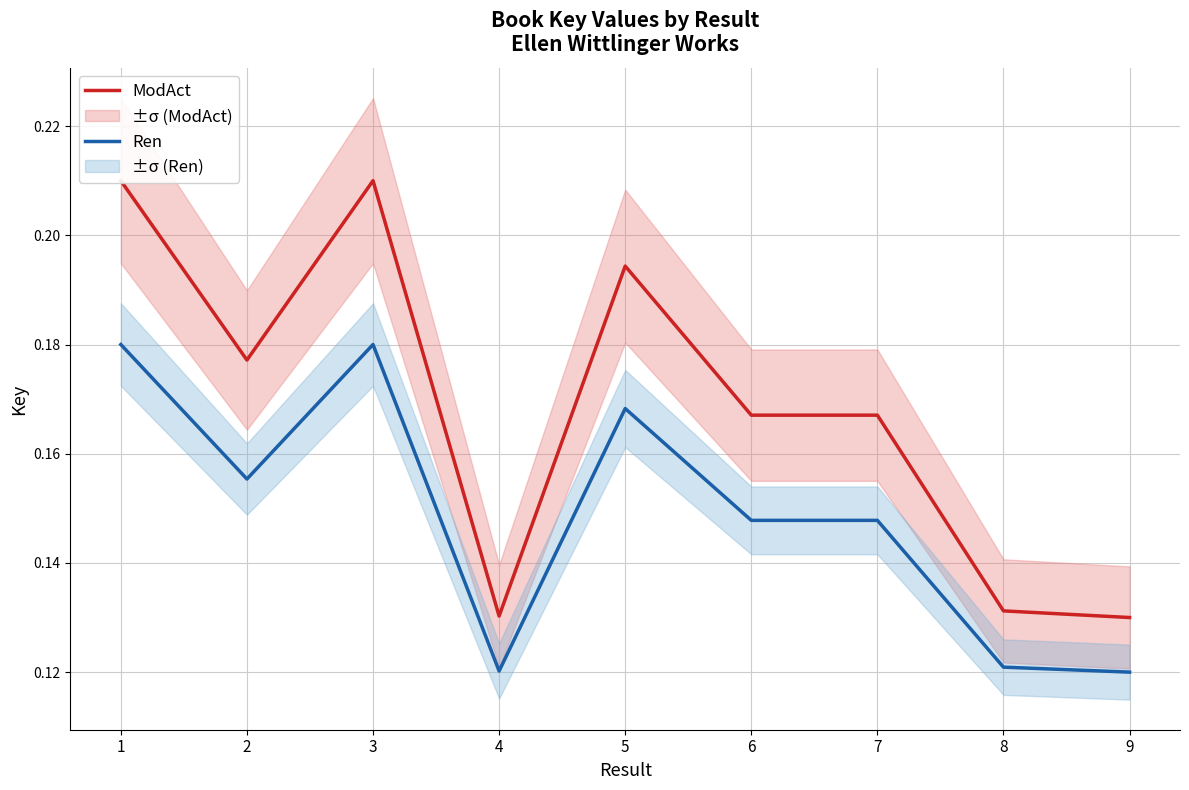

The value of ModAct at 1 is 0.2. True or false?

True